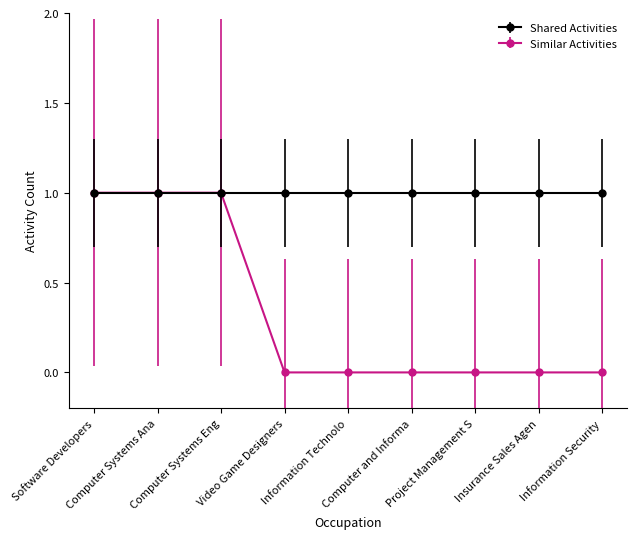

Rank the series by their average value, from highest to lowest.

Shared Activities, Similar Activities